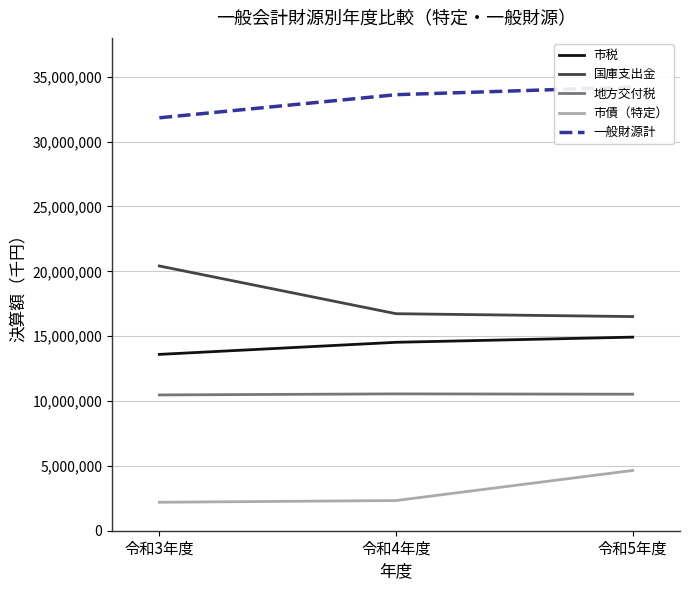

How many 一般財源計 values are between 31838174 and 34204643?

3